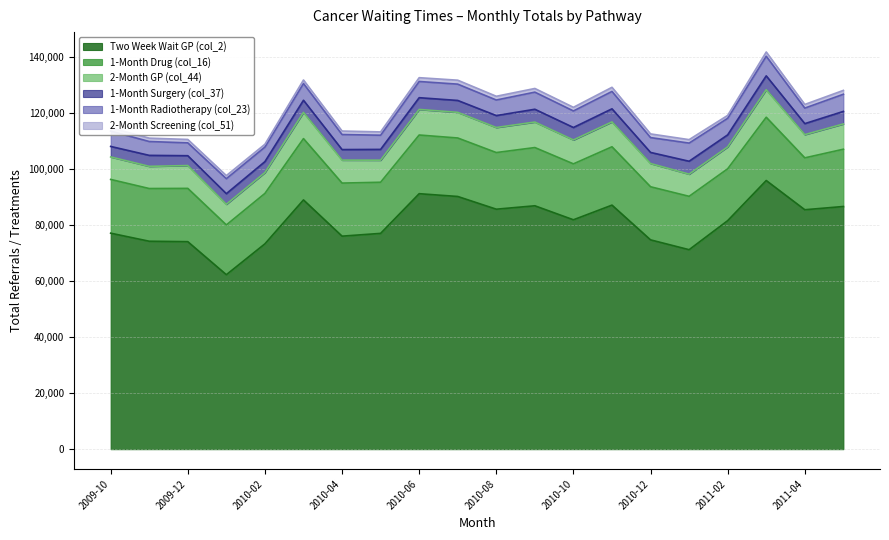

Reading right to left, what are all the values shown in this chart?

Two Week Wait GP (col_2): 86597	85439	95866	81546	71179	74685	87082	81851	86849	85633	90171	91165	77000	76011	88942	73275	62258	74042	74197	77076
1-Month Drug (col_16): 20438	18514	22576	18505	19046	18954	20825	19959	20782	20212	20870	20942	18250	18939	21876	17987	17762	19017	18809	19182
2-Month GP (col_44): 9015	8281	9826	7812	7905	8292	8874	8529	9094	8934	9148	9121	7870	8193	9354	7431	7365	8147	7913	8025
1-Month Surgery (col_37): 4478	3934	4950	4297	4613	3961	4673	4448	4572	4261	4250	4194	3850	3764	4338	3913	3790	3512	3924	3749
1-Month Radiotherapy (col_23): 6118	5544	6997	5901	6475	5295	6198	5903	6105	5551	5819	5779	5061	5366	5963	5192	5344	4586	4942	5475
2-Month Screening (col_51): 1378	1300	1523	1045	1236	1311	1478	1298	1312	1339	1410	1362	1181	1249	1266	1006	1099	1219	1203	1201